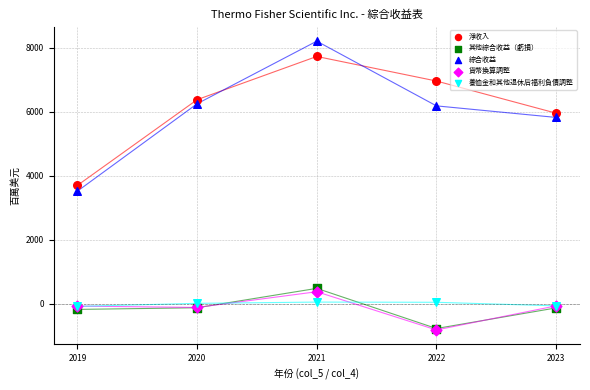

In the 淨收入 series, what Y value is closest to 5713?

5955